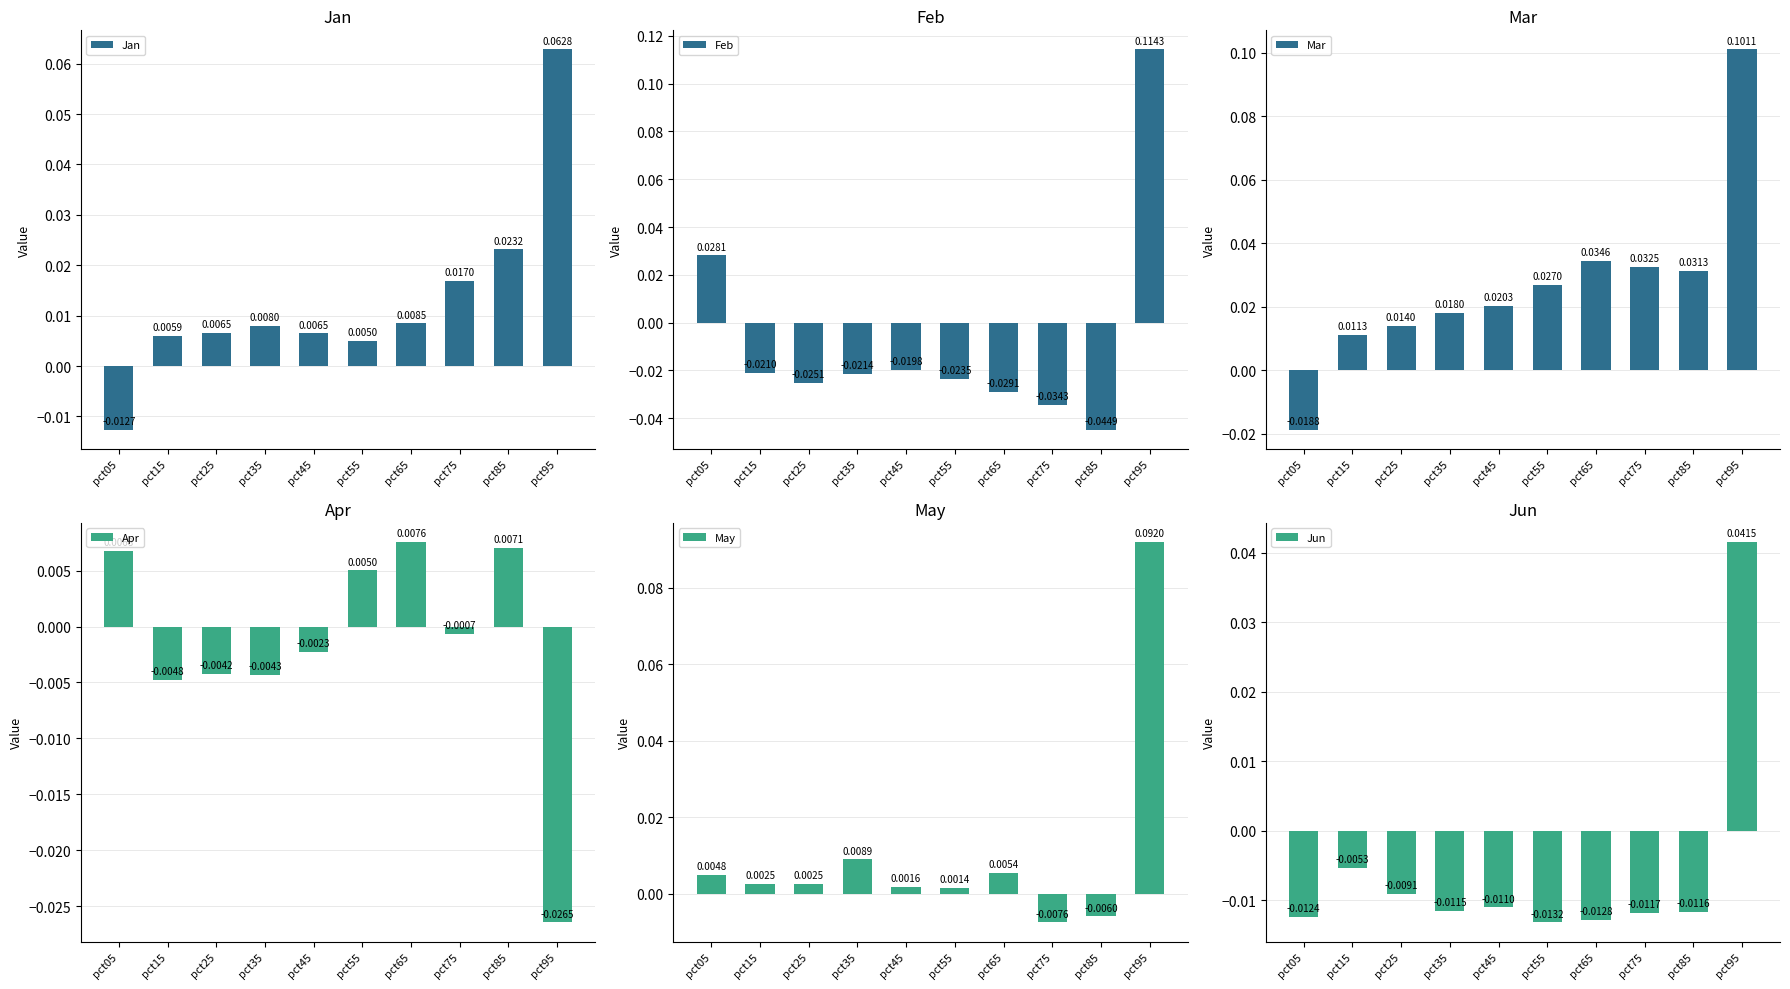

Which series has the widest spread of values?

Feb